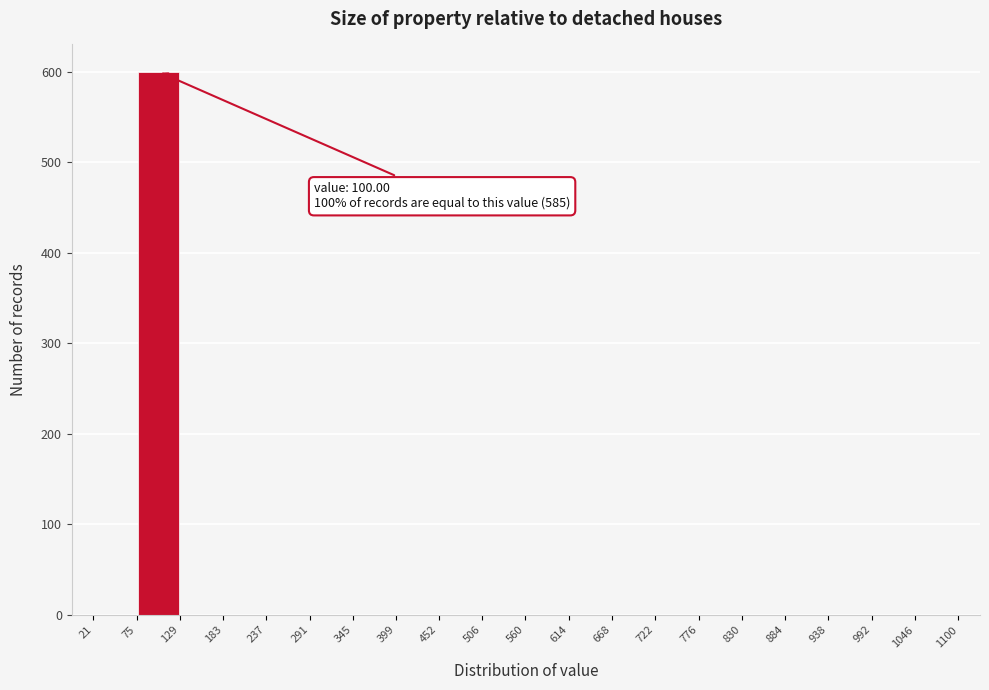

Which range on the x-axis has the tallest bar?

75 to 129